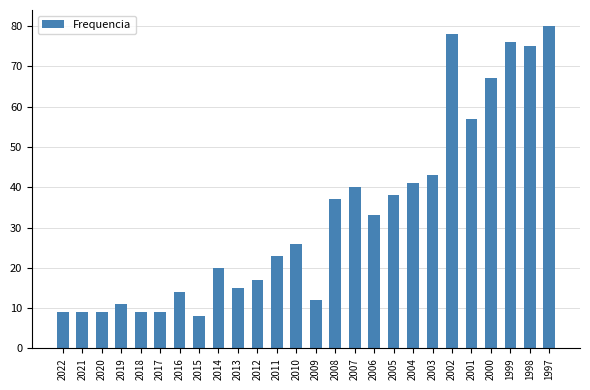

What is the greatest value displayed?

80